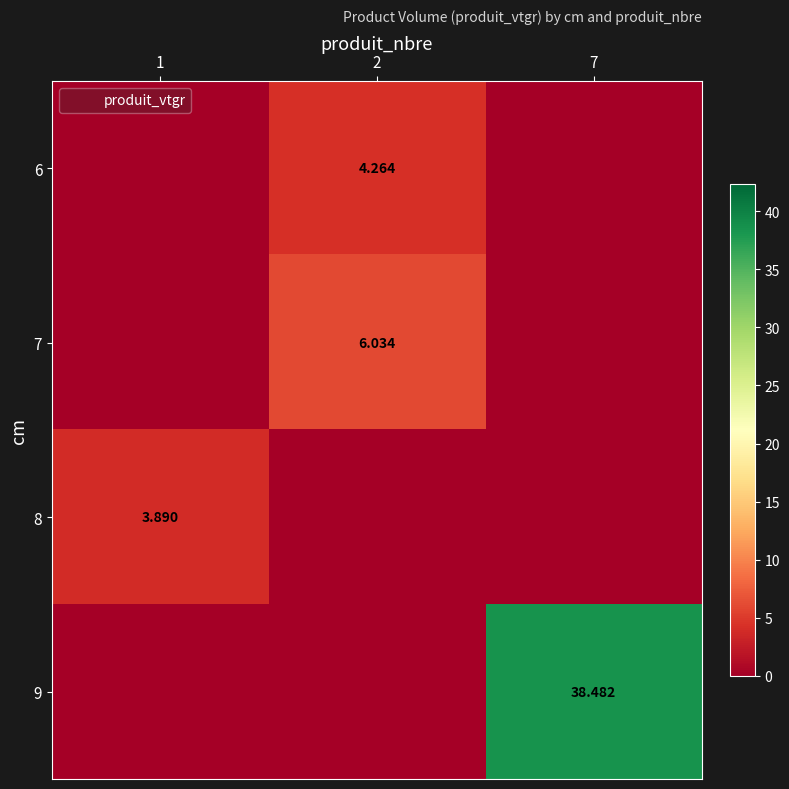

List the series in order of their peak value, highest first.

9, 7, 6, 8